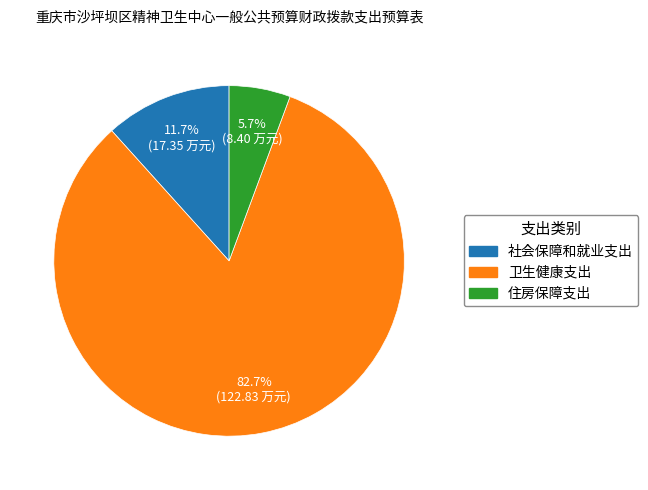

To the nearest percent, what portion does 住房保障支出 represent?

6%